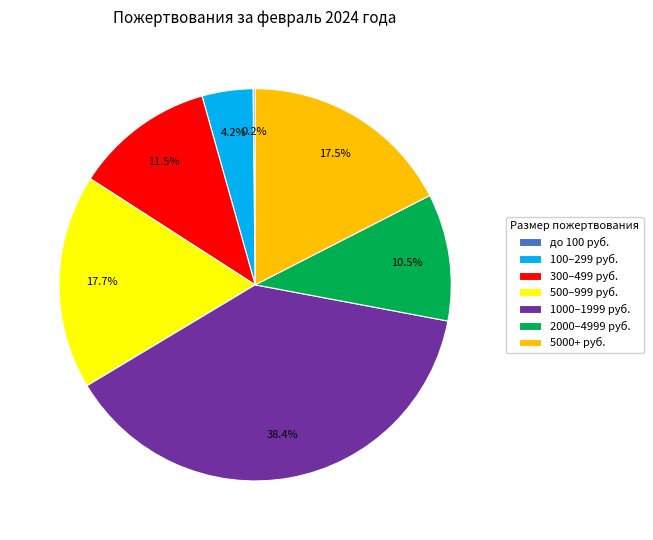

Is there a majority slice in this chart?

No